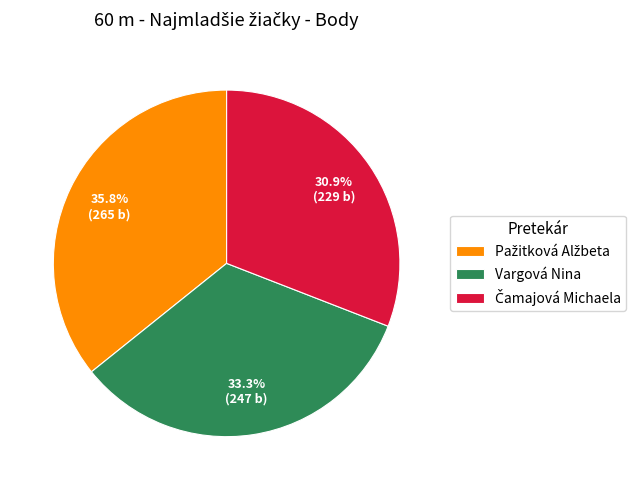

What percentage is the Vargová Nina slice, to the nearest percent?

33%